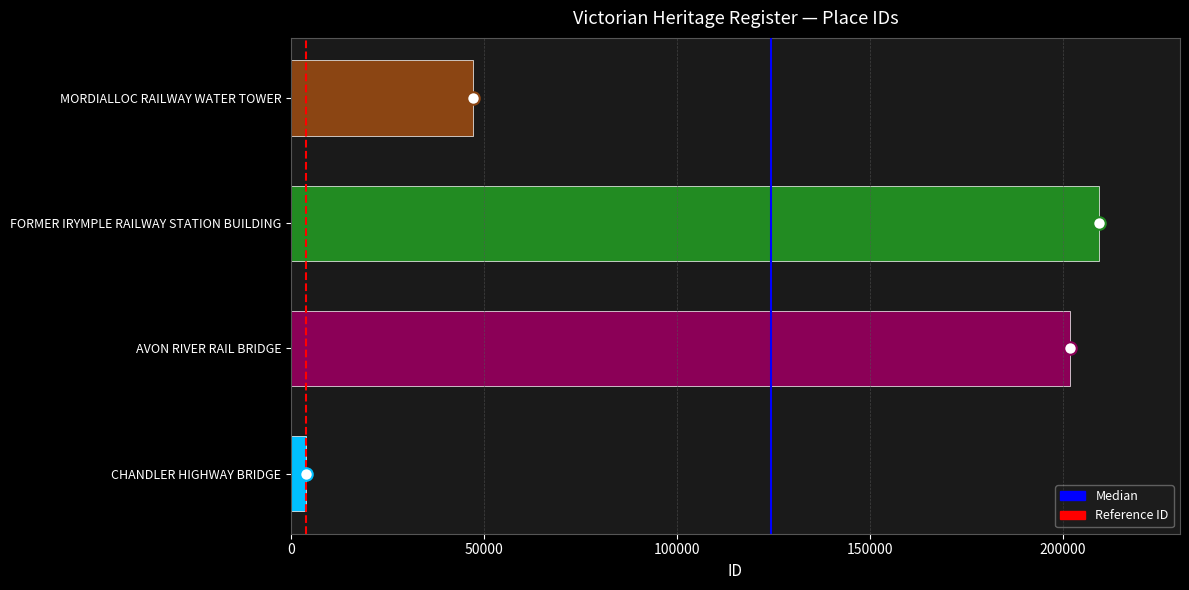

True or false: the data shows 47096 at MORDIALLOC RAILWAY WATER TOWER.

True